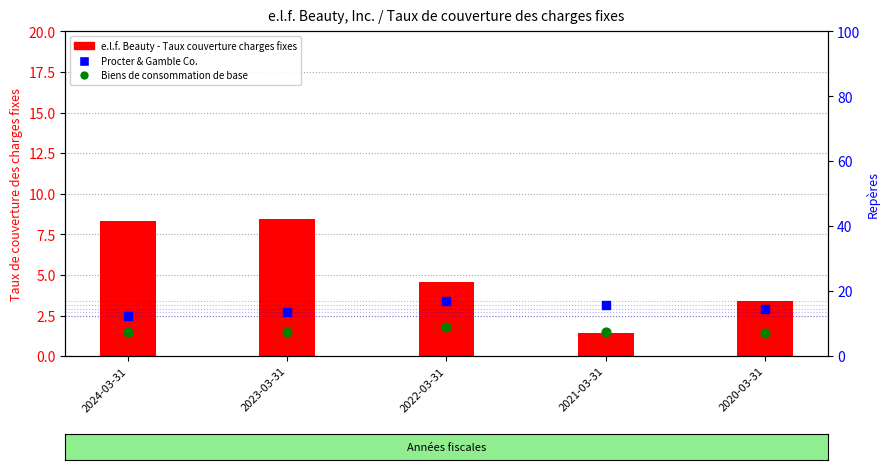

Which series has the widest spread of Y values?

Taux de couverture des charges fixes (e.l.f.)